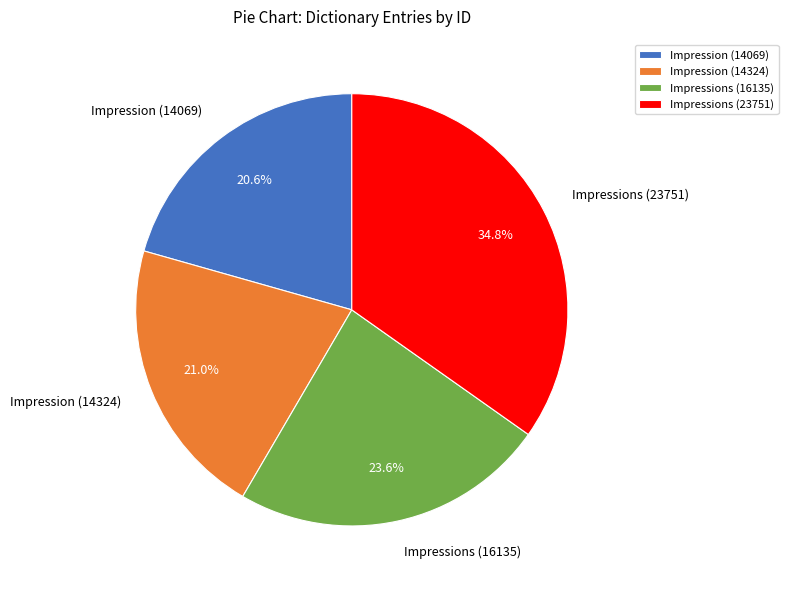

Which has a higher value, Impression (14069) or Impressions (23751)?

Impressions (23751)